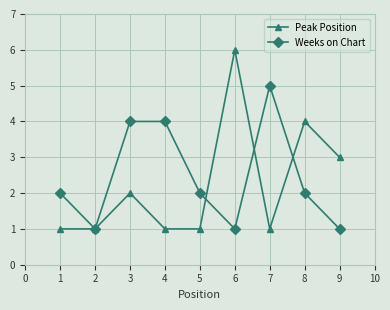

What is the greatest value displayed?

6